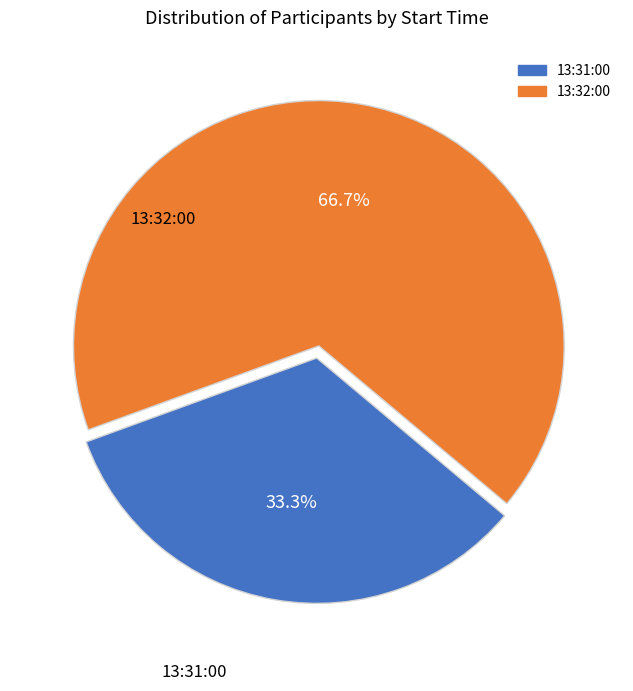

Which slice is the smallest?

13:31:00